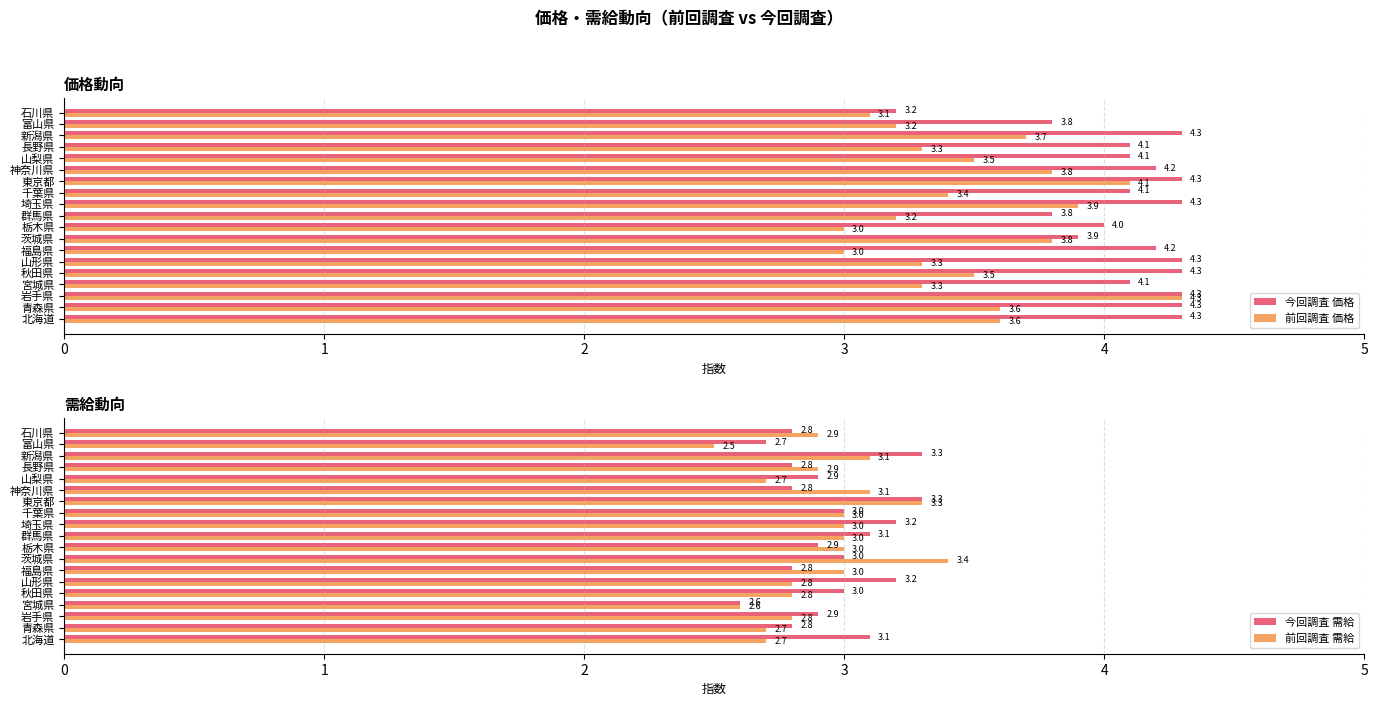

What are all the series names shown in the legend?

今回調査 価格, 前回調査 価格, 今回調査 需給, 前回調査 需給